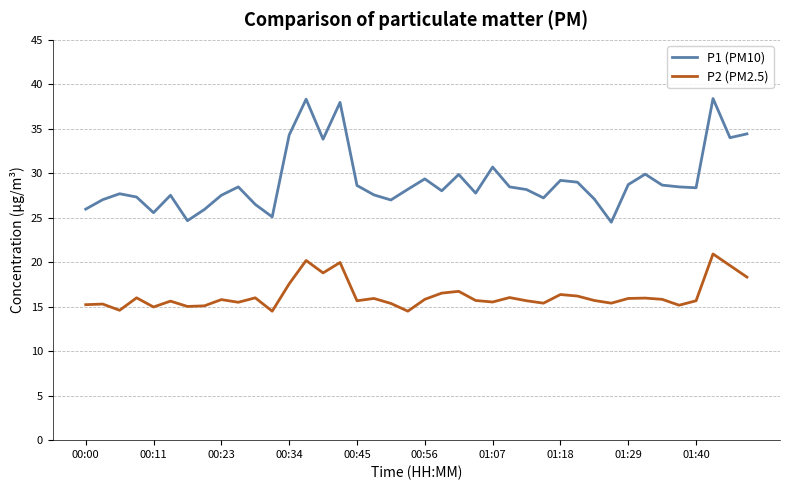

Which series has the largest total across all categories?

P1 (PM10)